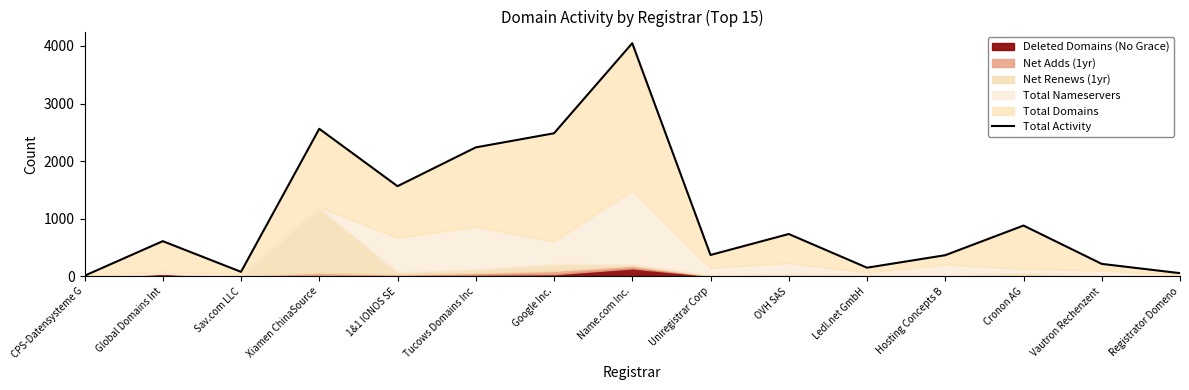

Between Xiamen ChinaSource and Name.com Inc., which is larger?

Name.com Inc.